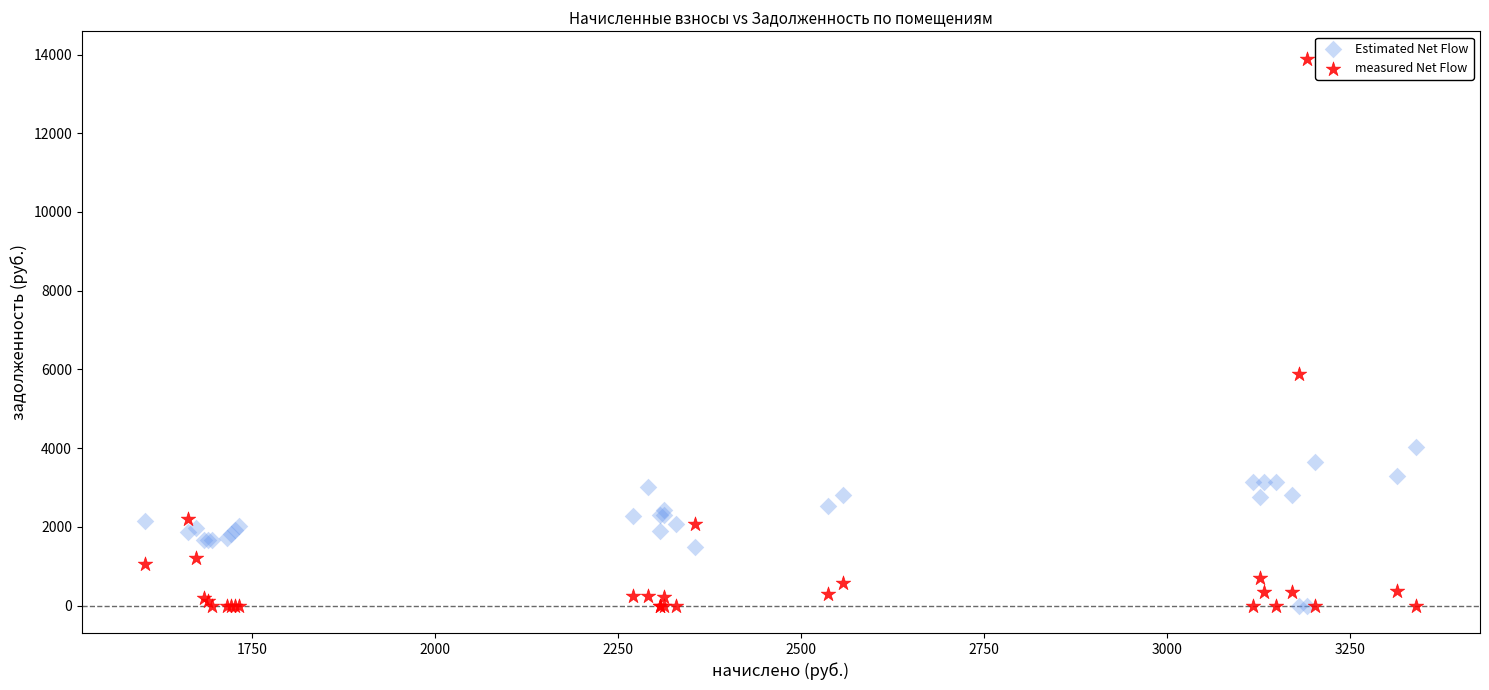

In the measured Net Flow series, what Y value is closest to 6947?

5882.7